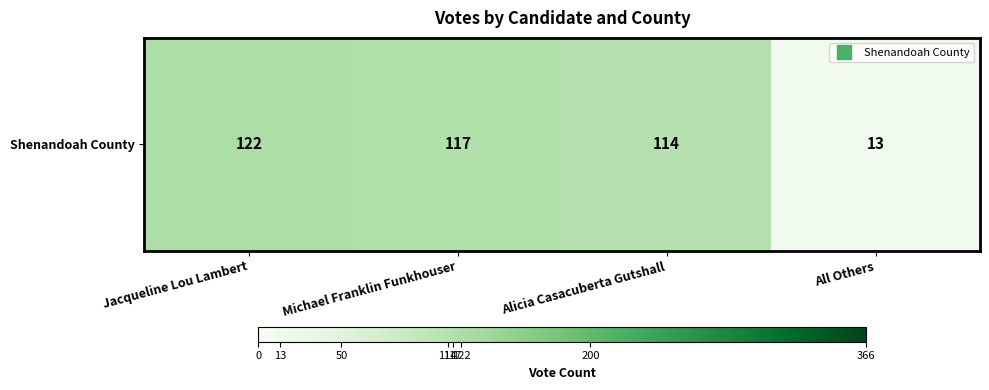

Reading left to right, transcribe all the data shown in this chart.

Jacqueline Lou Lambert=122	Michael Franklin Funkhouser=117	Alicia Casacuberta Gutshall=114	All Others=13